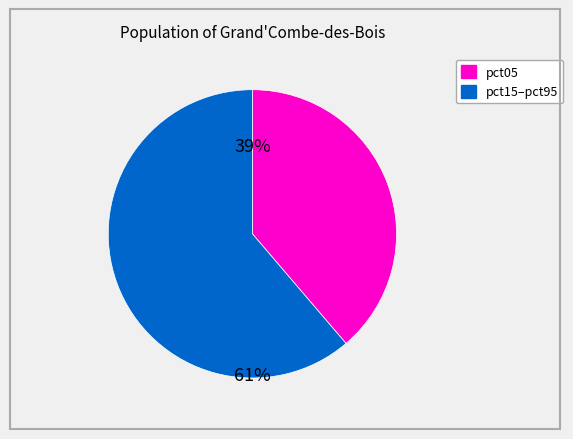

To the nearest percent, what is the average slice percentage?

50%